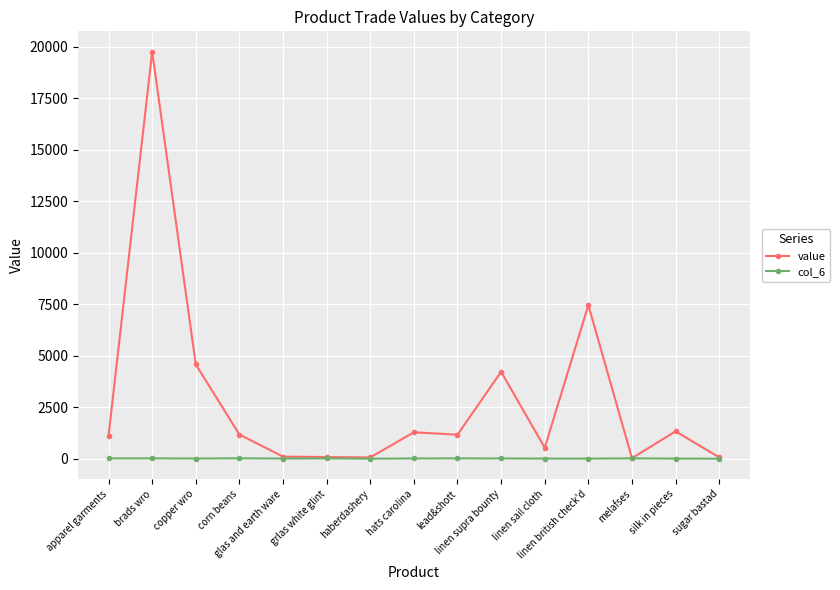

Count the number of data series in this chart.

2